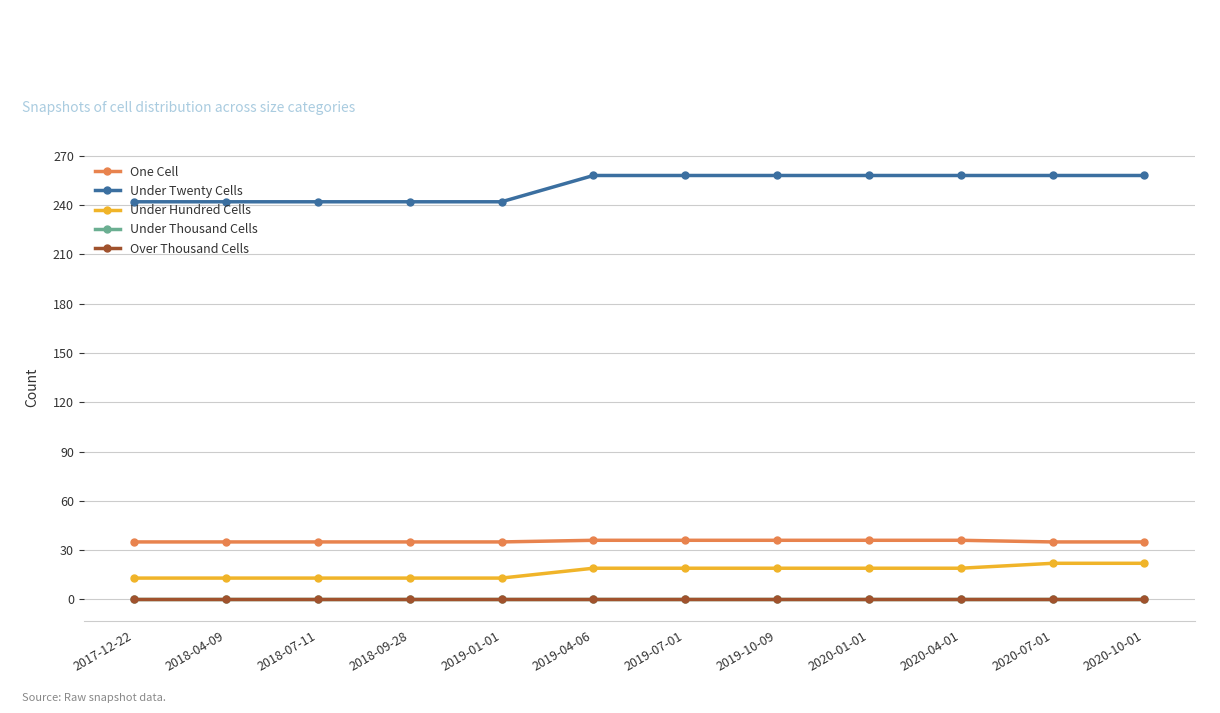

Is this an area chart (filled region under the line)?

No